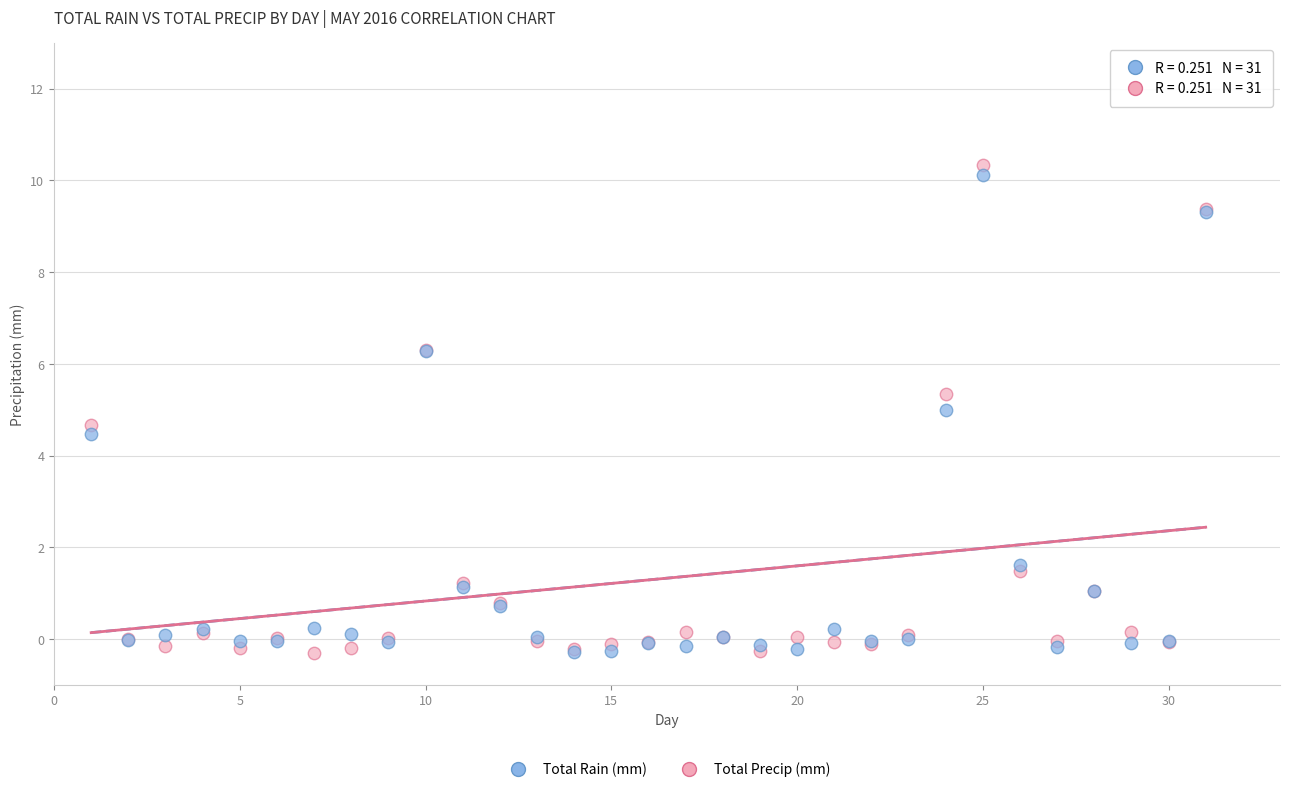

What are all the series names shown in the legend?

Total Rain (mm), Total Precip (mm)